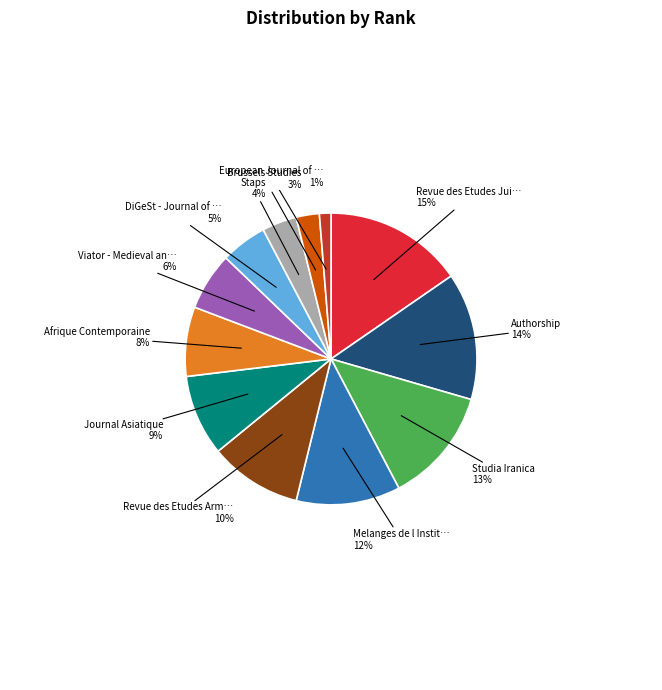

What percentage is the Afrique Contemporaine slice, to the nearest percent?

8%